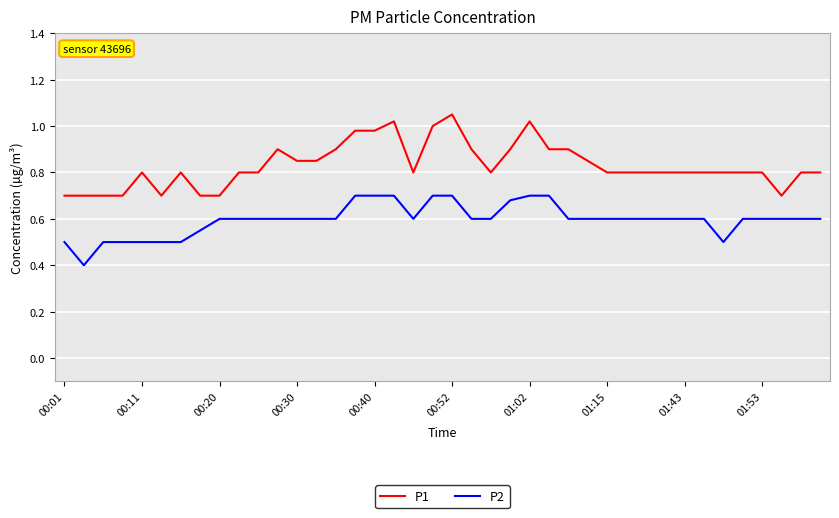

What is the minimum value shown in the chart?

0.4